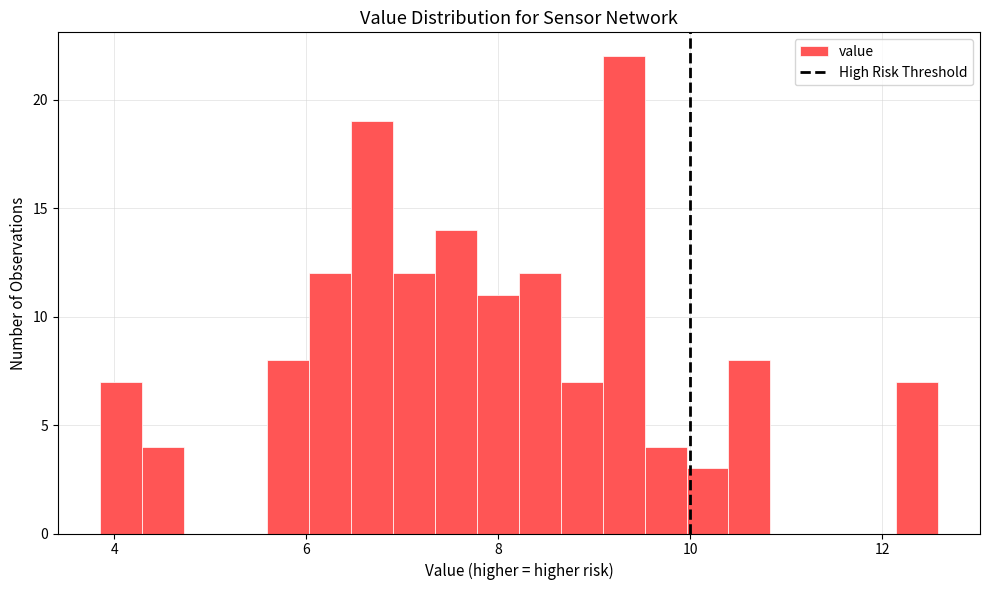

Read against the x-axis, roughly where is the centre of the tallest bar?

9.4